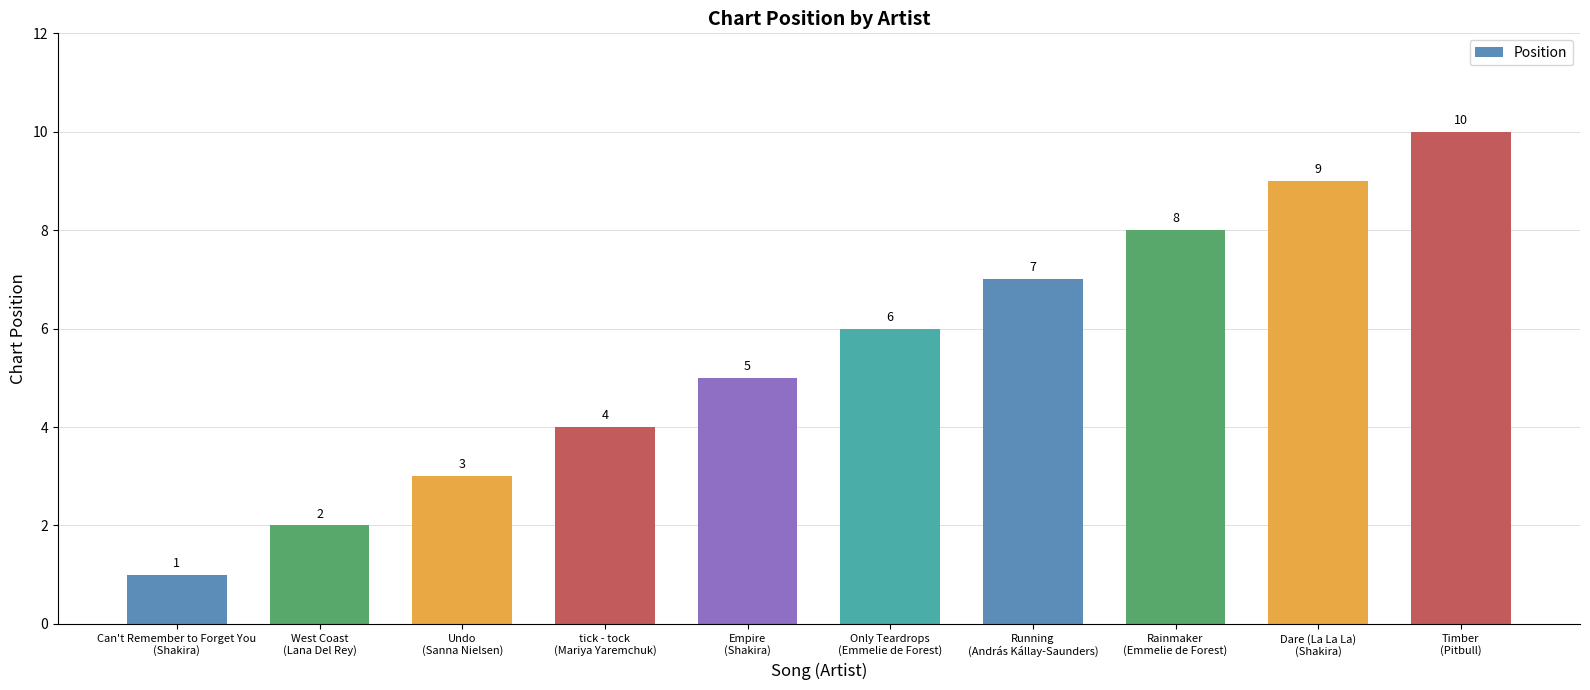

What is the value of the 5th bar from the left?

5